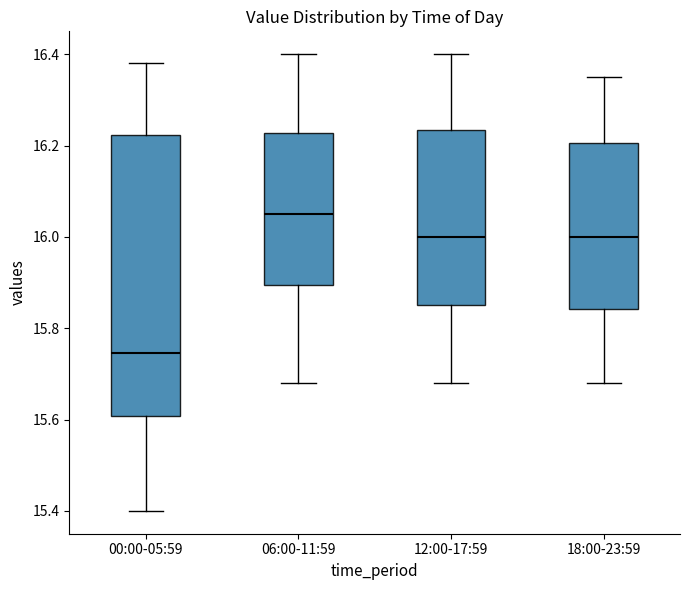

Reading left to right, read every box against the y-axis: the position of its median line, the range the box covers, and the ends of its whiskers. The values are not printed on the chart, so give them approximately, as read against the axis.

00:00-05:59: median 15.74, box 15.60 to 16.22, whiskers 15.40 to 16.38
06:00-11:59: median 16.06, box 15.90 to 16.22, whiskers 15.68 to 16.40
12:00-17:59: median 16.00, box 15.86 to 16.24, whiskers 15.68 to 16.40
18:00-23:59: median 16.00, box 15.84 to 16.20, whiskers 15.68 to 16.36